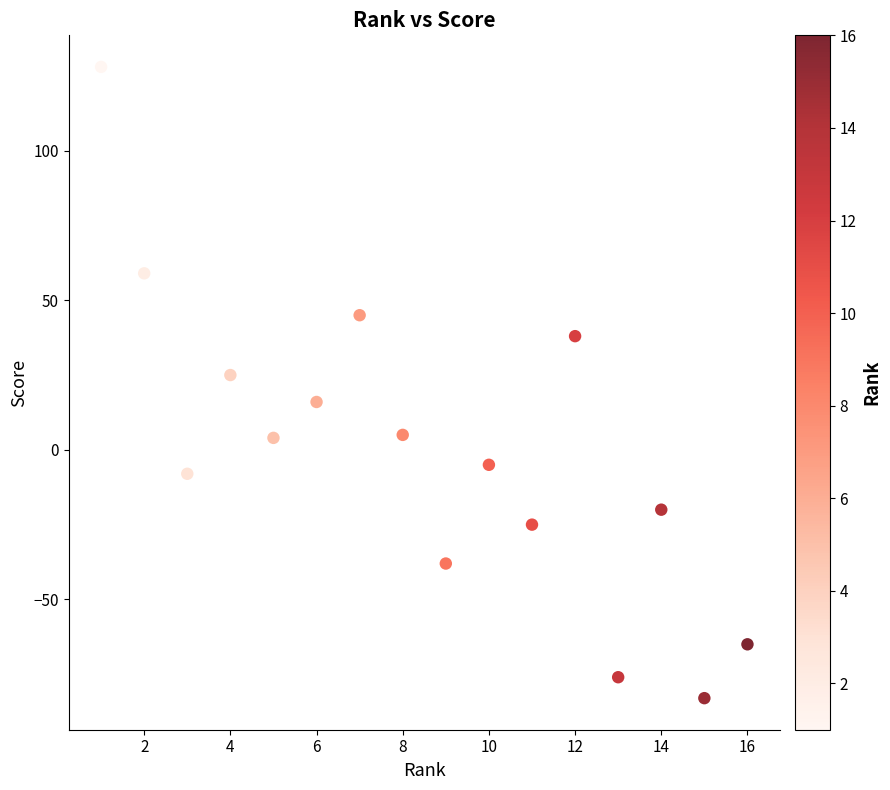

What is the range of Y values (max minus min)?

211